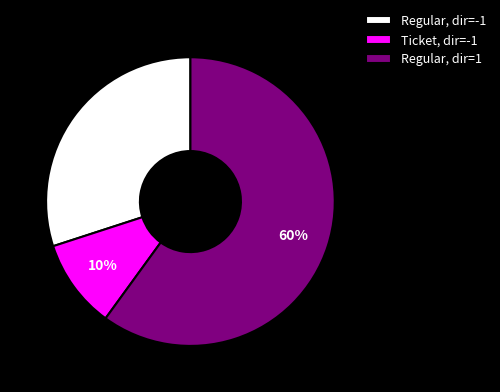

Do Ticket, dir=-1 and Regular, dir=1 together represent more than half of the pie?

Yes